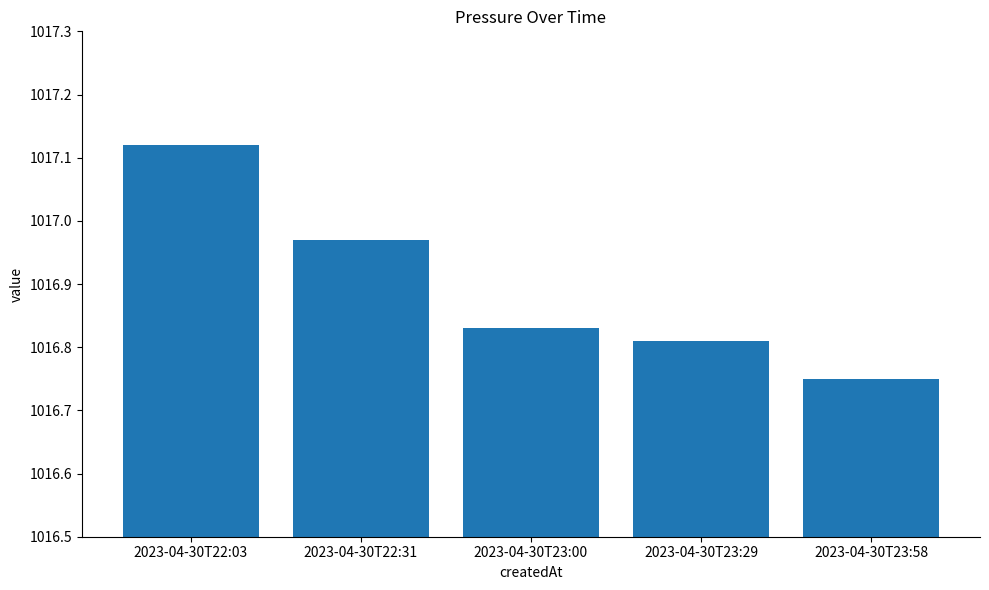

How many categories are shown in the chart?

5